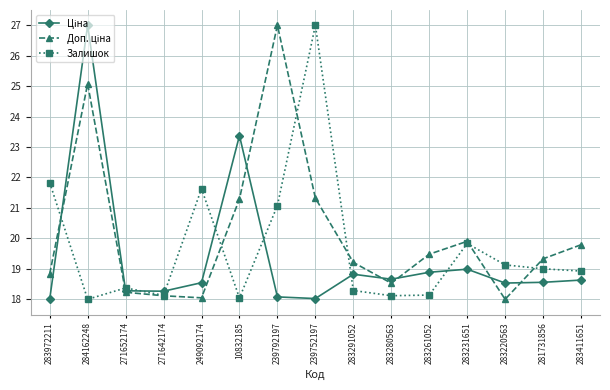

What is the maximum value shown in the chart?

27.0